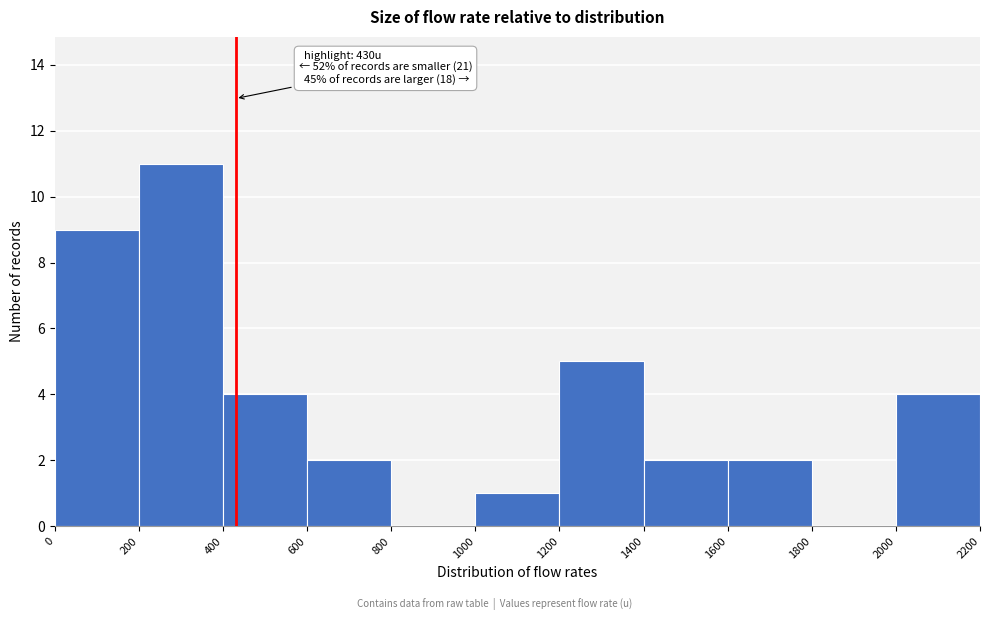

Over which range of the x-axis is the bar tallest?

200 to 400